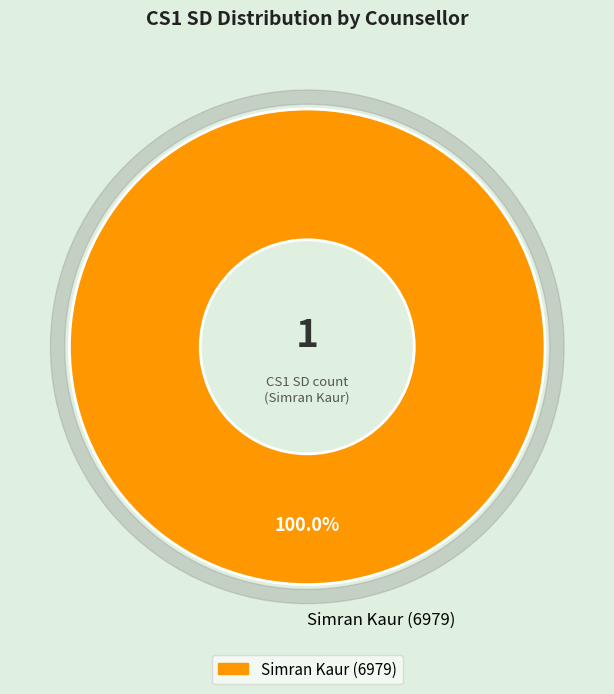

Which category has the biggest portion of the pie?

Simran Kaur (6979)